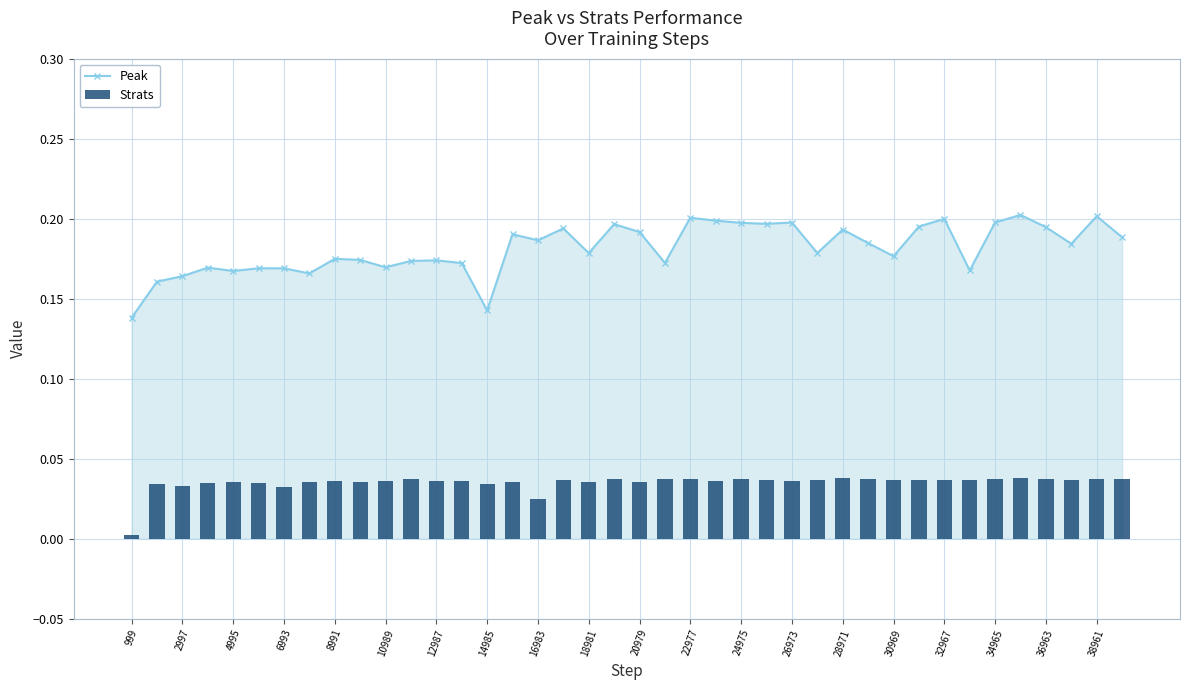

Count the Peak values in the range 0 to 1.

40